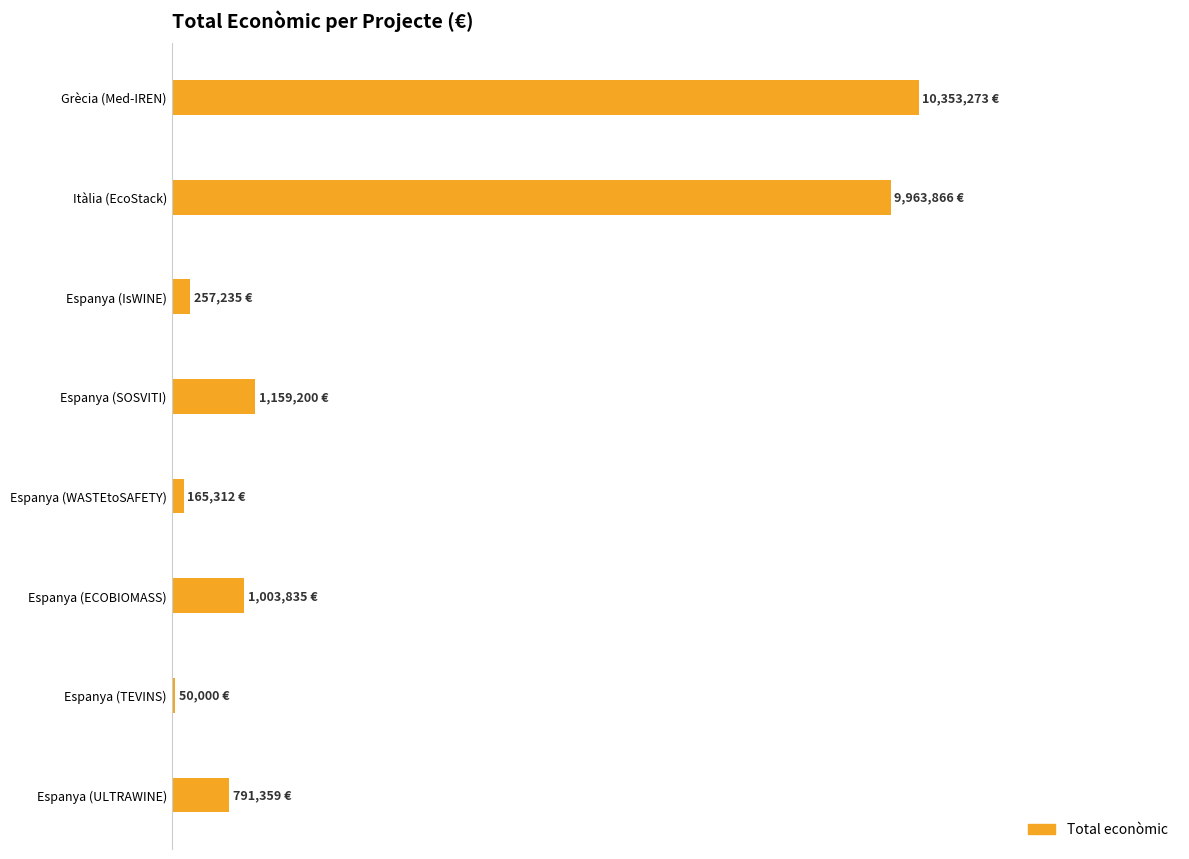

Are the bars horizontal?

Yes